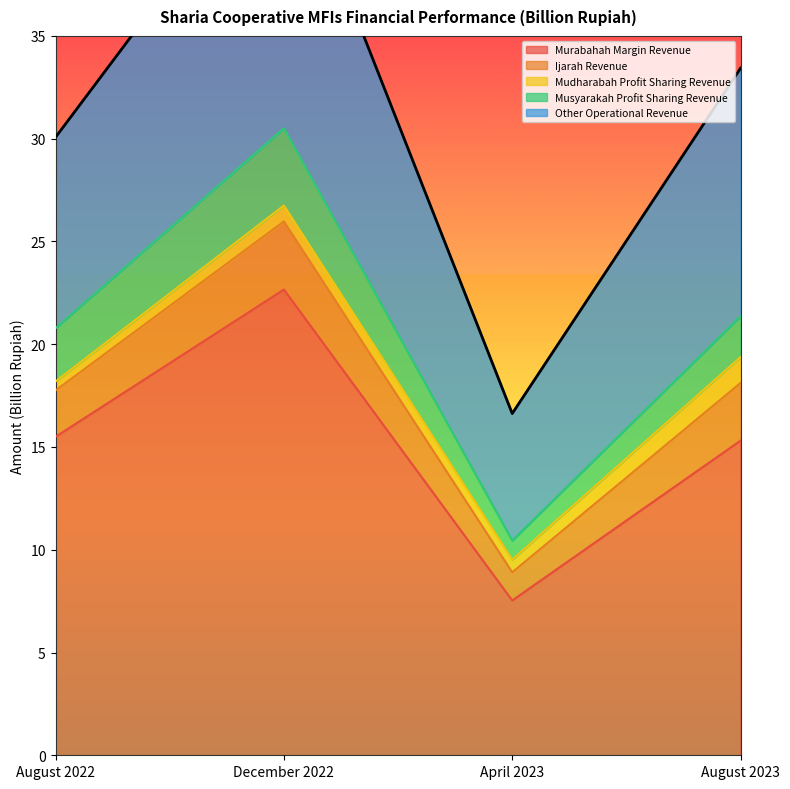

True or false: Musyarakah Profit Sharing Revenue and Other Operational Revenue intersect in this chart.

False